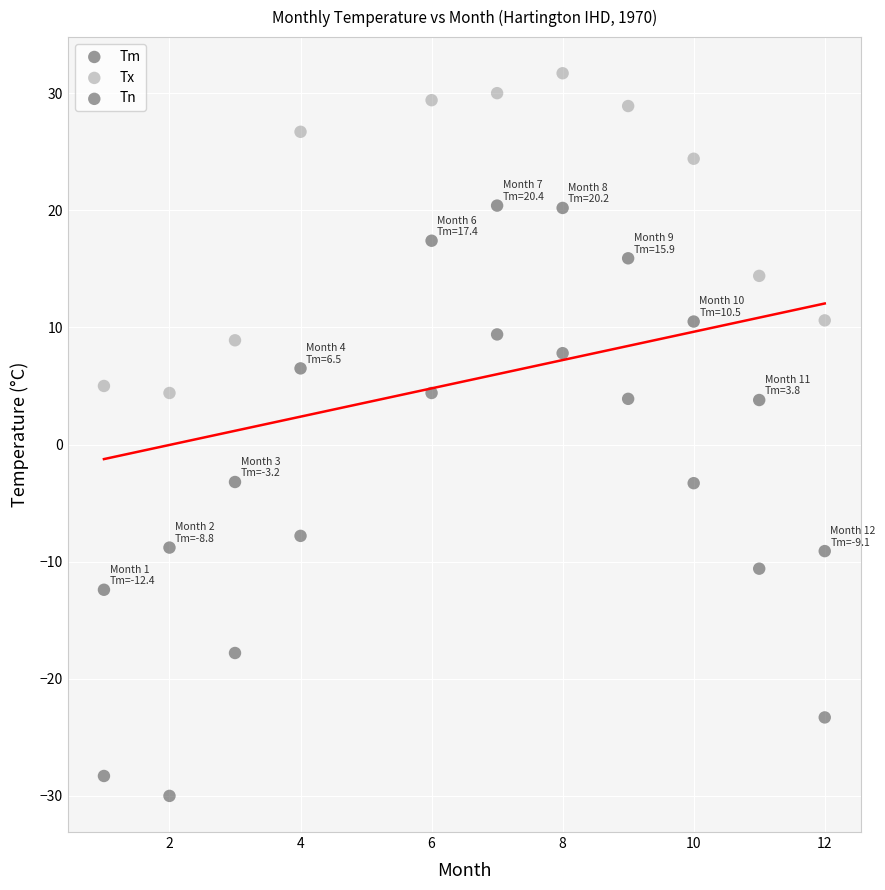

What are all the series names shown in the legend?

Tm, Tx, Tn